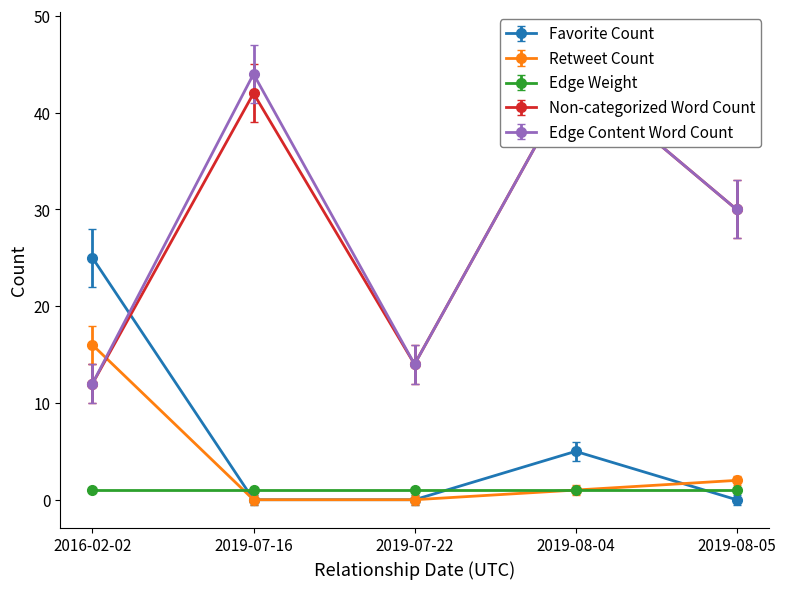

What is the value of the Favorite Count point at the 1st from the left?

25